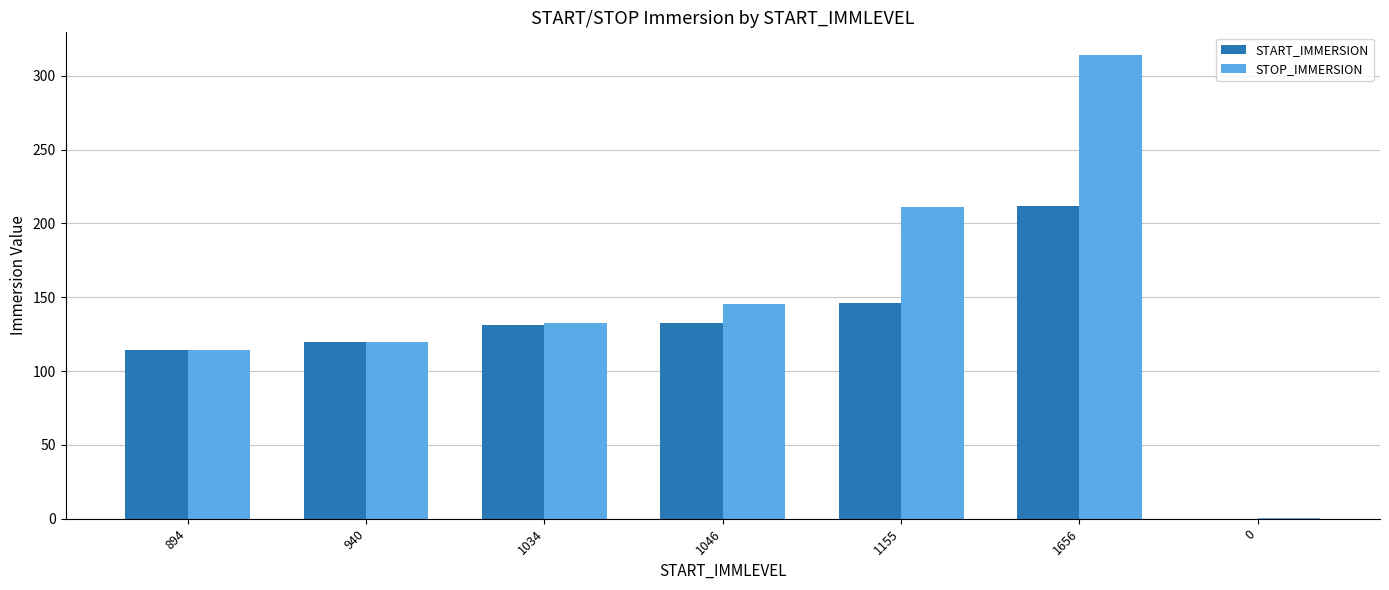

Which series has the widest spread of values?

STOP_IMMERSION